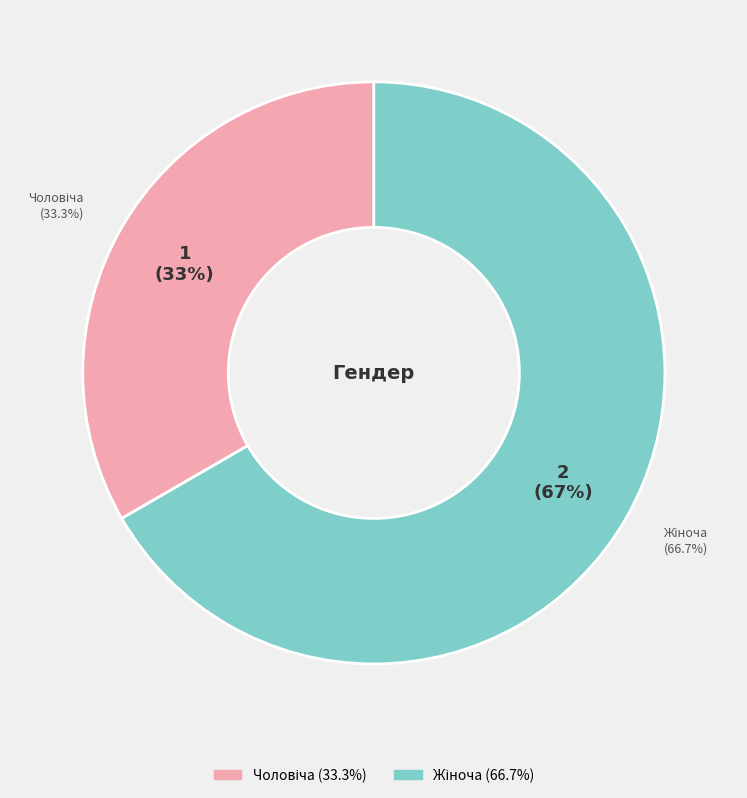

Approximately how many times larger is the value at Жіноча compared to Чоловіча?

2.0